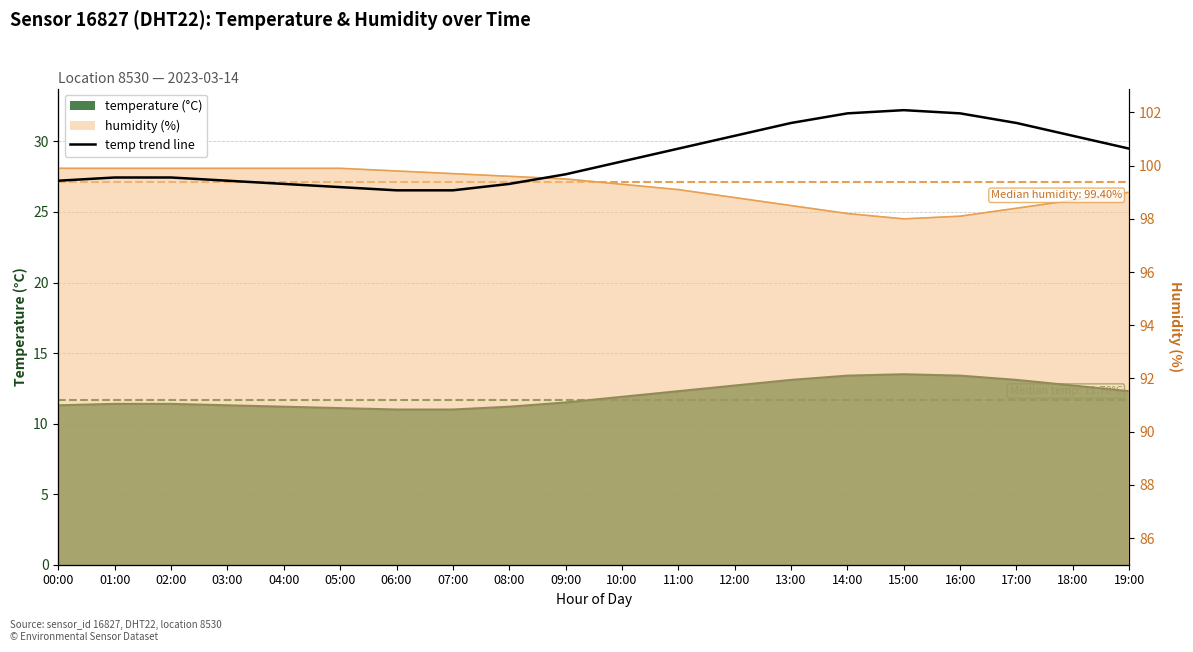

What is the difference between the maximum and second lowest values?

2.5